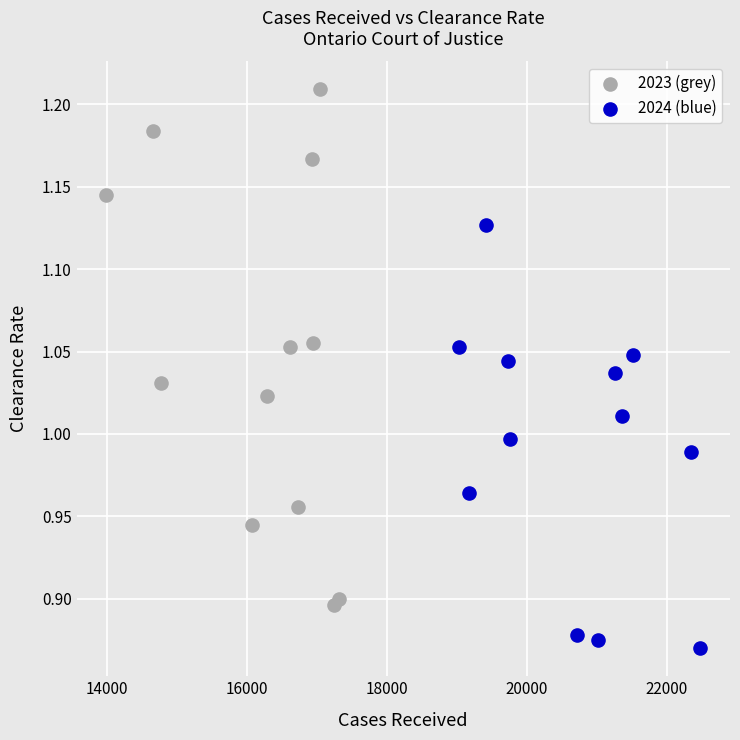

Which series contains the lowest Y value?

2024 (blue)